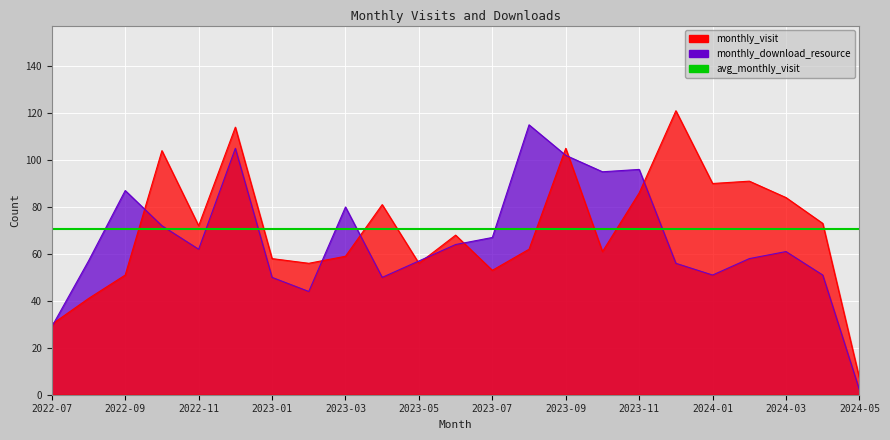

What position from the right is 2024-04?

2